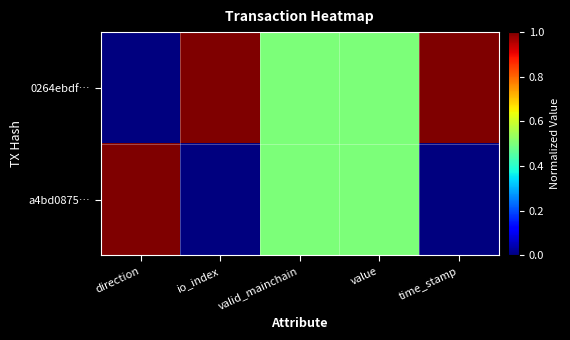

Reading right to left, list all the values displayed in this chart.

0264ebdf…: time_stamp=1.0	value=0.5	valid_mainchain=0.5	io_index=1.0	direction=0.0
a4bd0875…: time_stamp=0.0	value=0.5	valid_mainchain=0.5	io_index=0.0	direction=1.0